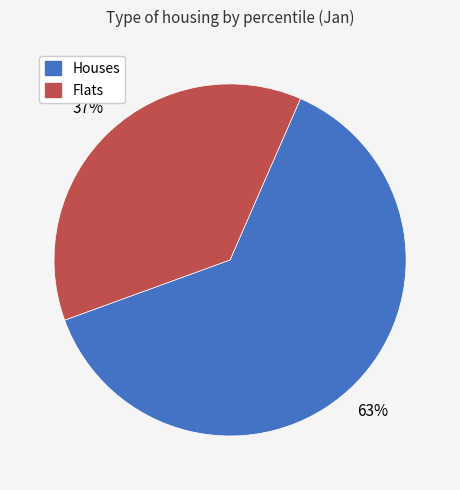

To the nearest percent, what is the difference between the largest and smallest slice percentages?

26%